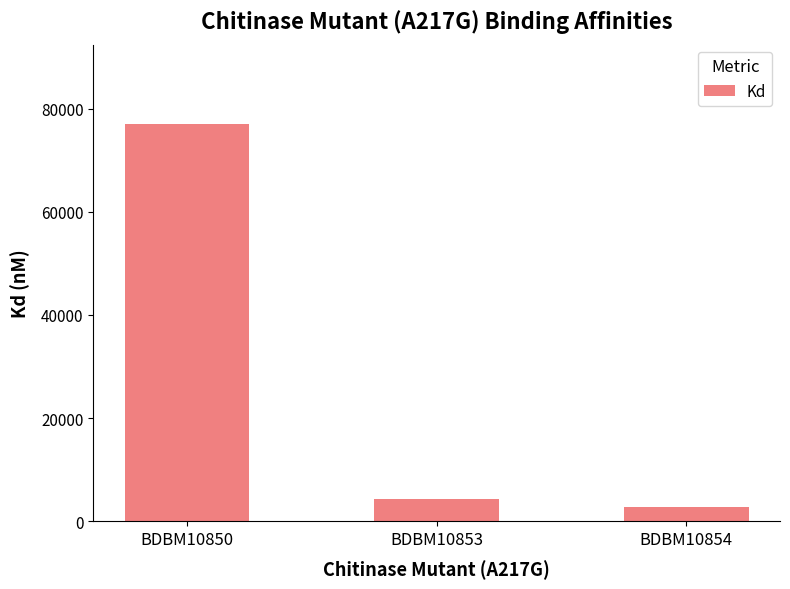

What is the minimum value shown in the chart?

2840